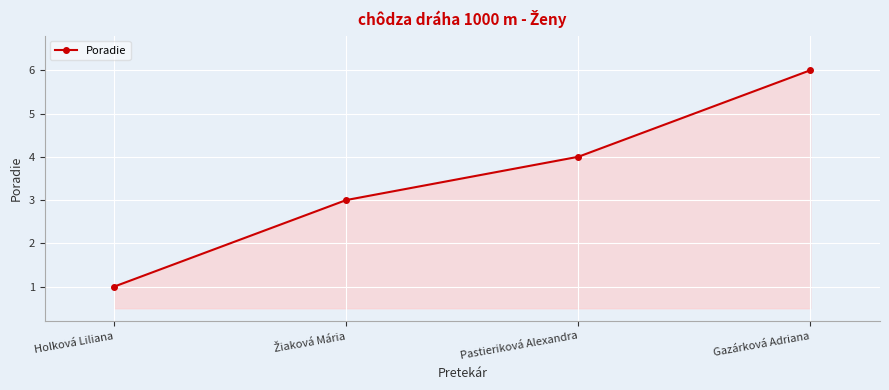

Approximately how many times larger is the value at Pastieriková Alexandra compared to Gazárková Adriana?

0.7